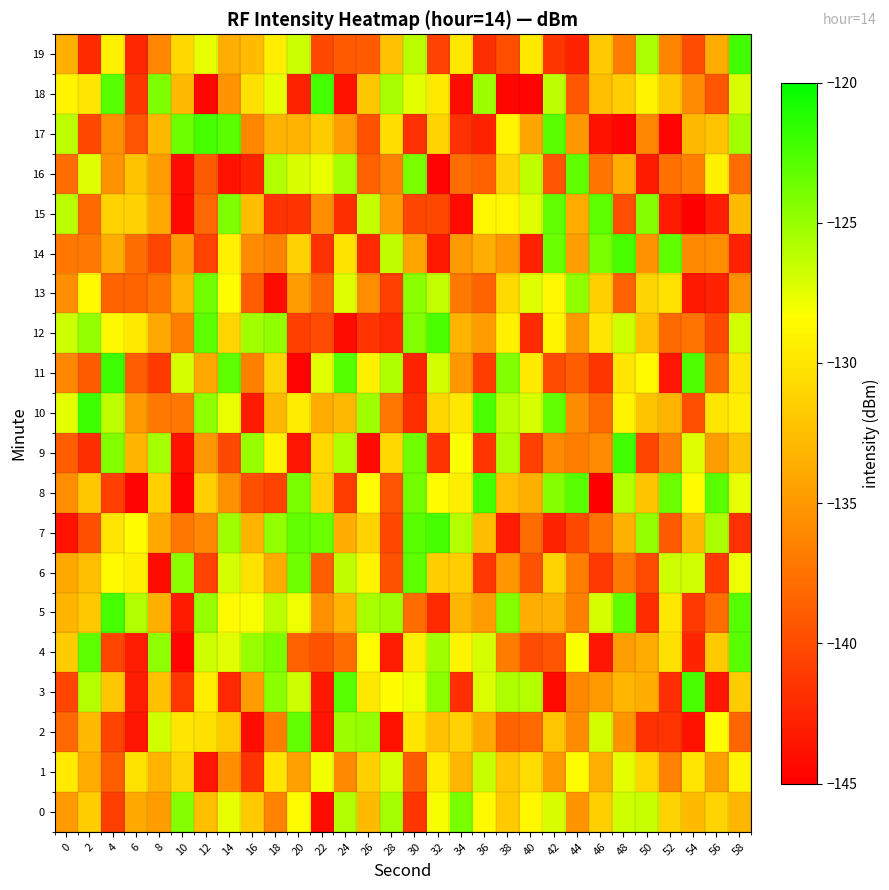

Reading left to right, what are all the values shown in this chart?

0: 0=-134.9	2=-131.6	4=-140.8	6=-133.9	8=-134.7	10=-124.4	12=-132.5	14=-127.5	16=-131.8	18=-136.5	20=-128.5	22=-144.2	24=-125.8	26=-132.8	28=-125.4	30=-141.4	32=-128.1	34=-123.9	36=-128.7	38=-131.8	40=-128.8	42=-127.1	44=-135.3	46=-131.4	48=-126.7	50=-126.5	52=-131.2	54=-132.8	56=-131.1	58=-133.1
1: 0=-129.7	2=-133.8	4=-138.8	6=-130.1	8=-133.2	10=-131.1	12=-143.6	14=-135.6	16=-141.8	18=-130.0	20=-134.5	22=-128.0	24=-136.0	26=-131.5	28=-127.0	30=-139.0	32=-129.5	34=-133.0	36=-126.5	38=-132.0	40=-130.5	42=-135.0	44=-128.5	46=-133.5	48=-127.5	50=-131.0	52=-136.5	54=-130.0	56=-134.5	58=-129.0
2: 0=-138.2	2=-132.8	4=-140.6	6=-143.4	8=-126.9	10=-129.9	12=-130.3	14=-131.8	16=-144.1	18=-136.8	20=-123.2	22=-143.6	24=-125.1	26=-124.8	28=-143.8	30=-130.0	32=-132.3	34=-131.3	36=-133.9	38=-138.5	40=-138.2	42=-132.1	44=-135.9	46=-126.9	48=-135.4	50=-141.7	52=-141.5	54=-143.7	56=-128.5	58=-138.3
3: 0=-140.4	2=-125.9	4=-131.9	6=-143.1	8=-132.5	10=-141.3	12=-129.4	14=-142.3	16=-134.8	18=-124.6	20=-126.7	22=-143.4	24=-122.9	26=-129.8	28=-128.5	30=-127.9	32=-124.6	34=-141.9	36=-127.1	38=-125.7	40=-125.9	42=-144.3	44=-136.0	46=-134.9	48=-133.0	50=-133.7	52=-142.0	54=-122.4	56=-143.5	58=-131.7
4: 0=-131.6	2=-123.1	4=-140.5	6=-143.1	8=-124.7	10=-144.6	12=-126.7	14=-127.3	16=-124.9	18=-123.9	20=-138.7	22=-139.6	24=-137.9	26=-128.5	28=-143.1	30=-129.5	32=-125.3	34=-129.1	36=-126.9	38=-136.9	40=-139.9	42=-139.4	44=-128.3	46=-143.5	48=-134.6	50=-133.8	52=-130.3	54=-142.6	56=-131.8	58=-122.9
5: 0=-133.1	2=-131.9	4=-122.3	6=-125.8	8=-133.5	10=-143.2	12=-125.0	14=-128.6	16=-128.2	18=-126.1	20=-127.9	22=-135.5	24=-133.2	26=-125.5	28=-125.2	30=-137.9	32=-142.3	34=-133.0	36=-134.7	38=-124.4	40=-133.7	42=-133.4	44=-136.6	46=-127.0	48=-123.2	50=-142.0	52=-129.8	54=-141.2	56=-137.9	58=-122.8
6: 0=-133.9	2=-132.6	4=-128.6	6=-129.2	8=-144.1	10=-124.6	12=-140.7	14=-127.0	16=-130.2	18=-133.8	20=-123.6	22=-138.8	24=-126.3	26=-129.0	28=-139.6	30=-123.1	32=-131.5	34=-131.6	36=-141.4	38=-135.2	40=-139.6	42=-131.2	44=-136.7	46=-141.1	48=-137.0	50=-140.1	52=-126.7	54=-126.8	56=-141.2	58=-127.7
7: 0=-143.7	2=-139.7	4=-130.0	6=-128.5	8=-134.0	10=-137.2	12=-136.0	14=-125.2	16=-133.2	18=-124.9	20=-123.2	22=-123.5	24=-133.7	26=-131.2	28=-140.2	30=-123.0	32=-122.3	34=-125.9	36=-132.6	38=-143.1	40=-137.8	42=-142.6	44=-140.3	46=-137.5	48=-133.5	50=-124.8	52=-139.0	54=-132.8	56=-125.6	58=-141.9
8: 0=-135.8	2=-131.9	4=-140.7	6=-144.7	8=-131.4	10=-144.6	12=-131.5	14=-135.6	16=-139.7	18=-140.6	20=-124.0	22=-131.4	24=-141.1	26=-128.6	28=-139.5	30=-123.8	32=-128.4	34=-129.4	36=-122.3	38=-132.6	40=-133.6	42=-124.3	44=-122.9	46=-144.9	48=-125.9	50=-132.2	52=-123.5	54=-128.5	56=-123.0	58=-127.5
9: 0=-138.9	2=-141.9	4=-124.3	6=-133.1	8=-125.5	10=-143.7	12=-135.1	14=-140.3	16=-125.0	18=-129.0	20=-143.6	22=-130.9	24=-125.7	26=-144.2	28=-130.9	30=-123.7	32=-141.5	34=-128.3	36=-141.5	38=-125.7	40=-140.8	42=-136.0	44=-136.7	46=-135.8	48=-122.2	50=-140.4	52=-136.5	54=-127.3	56=-134.8	58=-132.2
10: 0=-127.4	2=-122.0	4=-126.2	6=-134.9	8=-137.1	10=-137.3	12=-124.8	14=-127.7	16=-143.2	18=-132.9	20=-129.5	22=-133.8	24=-132.9	26=-125.2	28=-137.3	30=-141.9	32=-131.0	34=-129.8	36=-122.5	38=-126.1	40=-127.1	42=-123.3	44=-135.8	46=-138.0	48=-129.1	50=-132.1	52=-133.1	54=-139.9	56=-130.1	58=-129.4
11: 0=-136.1	2=-139.0	4=-122.0	6=-138.9	8=-141.2	10=-127.0	12=-134.0	14=-123.1	16=-136.7	18=-131.1	20=-144.8	22=-127.3	24=-122.8	26=-129.2	28=-125.7	30=-142.6	32=-126.9	34=-135.1	36=-141.0	38=-124.3	40=-129.8	42=-140.0	44=-138.9	46=-141.4	48=-130.0	50=-128.7	52=-143.6	54=-122.6	56=-138.1	58=-129.9
12: 0=-126.7	2=-124.9	4=-128.8	6=-129.7	8=-134.0	10=-136.7	12=-123.0	14=-131.0	16=-125.3	18=-124.8	20=-140.9	22=-140.0	24=-144.2	26=-141.5	28=-142.3	30=-124.2	32=-122.5	34=-133.3	36=-134.7	38=-129.3	40=-142.1	42=-128.9	44=-134.9	46=-129.9	48=-126.7	50=-132.4	52=-138.0	54=-137.4	56=-140.2	58=-126.9
13: 0=-135.7	2=-128.7	4=-138.4	6=-138.4	8=-137.3	10=-133.4	12=-123.8	14=-128.4	16=-138.9	18=-144.1	20=-134.8	22=-138.3	24=-127.2	26=-135.8	28=-140.7	30=-124.6	32=-126.4	34=-137.1	36=-138.4	38=-130.7	40=-127.3	42=-128.9	44=-124.8	46=-131.5	48=-138.5	50=-131.1	52=-130.2	54=-143.3	56=-142.7	58=-135.5
14: 0=-137.2	2=-137.1	4=-133.7	6=-137.7	8=-140.5	10=-134.9	12=-140.6	14=-129.2	16=-135.9	18=-136.6	20=-131.3	22=-141.8	24=-130.1	26=-142.3	28=-126.3	30=-134.1	32=-143.3	34=-135.0	36=-133.6	38=-135.2	40=-142.7	42=-123.4	44=-134.6	46=-124.0	48=-122.4	50=-135.4	52=-123.1	54=-135.9	56=-135.7	58=-142.8
15: 0=-126.1	2=-138.1	4=-131.2	6=-131.3	8=-133.9	10=-144.4	12=-138.2	14=-124.1	16=-132.6	18=-141.6	20=-141.5	22=-135.7	24=-142.0	26=-126.4	28=-134.9	30=-140.4	32=-140.2	34=-144.3	36=-128.9	38=-128.8	40=-127.2	42=-123.2	44=-133.8	46=-123.1	48=-139.9	50=-124.4	52=-143.2	54=-144.9	56=-143.0	58=-132.8
16: 0=-137.8	2=-127.3	4=-135.4	6=-132.3	8=-134.7	10=-144.1	12=-139.0	14=-143.8	16=-142.6	18=-125.8	20=-127.1	22=-127.6	24=-125.4	26=-138.7	28=-136.5	30=-124.1	32=-144.8	34=-137.9	36=-138.7	38=-131.1	40=-126.3	42=-139.5	44=-123.2	46=-137.4	48=-133.6	50=-143.2	52=-137.7	54=-136.7	56=-129.2	58=-137.8
17: 0=-126.2	2=-140.2	4=-135.6	6=-139.5	8=-133.0	10=-123.6	12=-122.3	14=-123.0	16=-136.2	18=-133.3	20=-133.3	22=-131.7	24=-134.6	26=-139.6	28=-130.4	30=-141.8	32=-131.2	34=-141.8	36=-142.7	38=-128.9	40=-134.1	42=-123.0	44=-135.1	46=-143.7	48=-144.6	50=-136.1	52=-144.7	54=-132.8	56=-132.3	58=-125.4
18: 0=-129.0	2=-129.9	4=-122.9	6=-141.4	8=-124.1	10=-132.9	12=-144.4	14=-135.4	16=-130.3	18=-127.5	20=-142.7	22=-122.3	24=-143.7	26=-131.9	28=-125.5	30=-127.5	32=-129.7	34=-144.2	36=-125.1	38=-144.5	40=-144.7	42=-126.2	44=-139.2	46=-132.6	48=-131.6	50=-129.0	52=-131.8	54=-135.9	56=-139.4	58=-127.1
19: 0=-133.5	2=-142.2	4=-129.3	6=-142.4	8=-136.1	10=-130.8	12=-127.6	14=-133.6	16=-132.7	18=-129.4	20=-126.6	22=-140.2	24=-139.1	26=-139.0	28=-132.3	30=-126.1	32=-140.7	34=-129.8	36=-141.9	38=-139.9	40=-129.7	42=-141.4	44=-142.6	46=-131.8	48=-136.9	50=-125.6	52=-136.3	54=-139.9	56=-133.8	58=-122.1